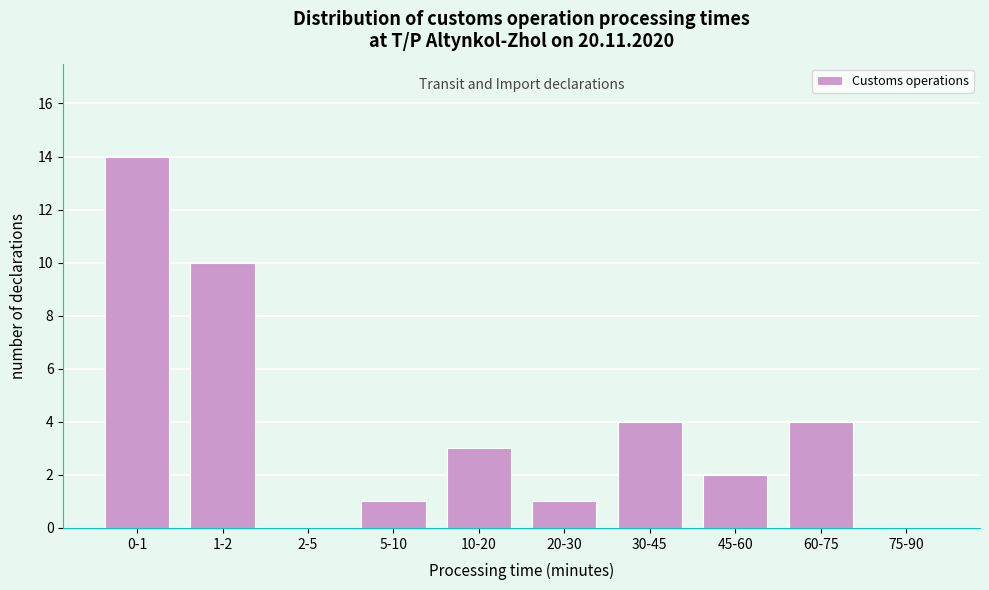

Reading left to right, list all the values displayed in this chart.

0-1=14	1-2=10	2-5=0	5-10=1	10-20=3	20-30=1	30-45=4	45-60=2	60-75=4	75-90=0